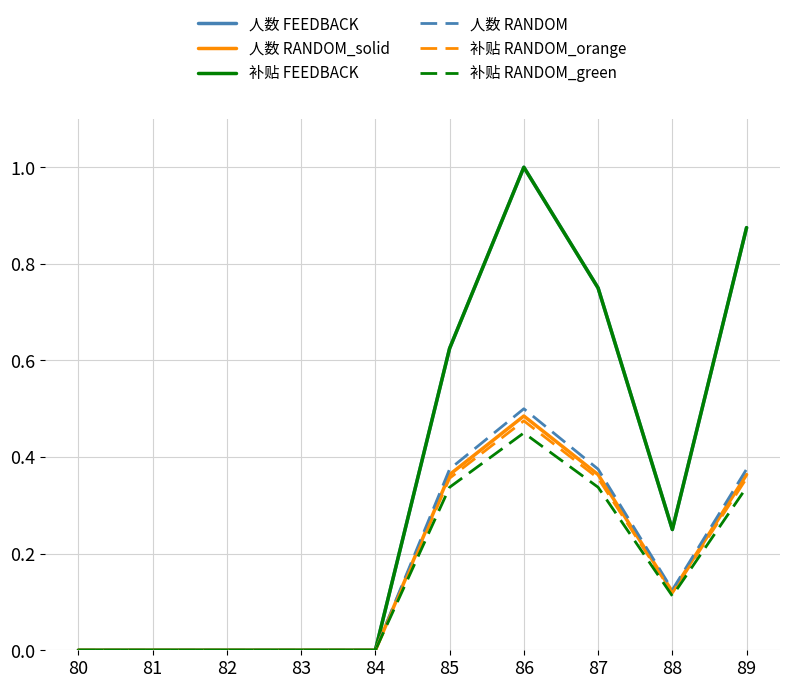

Which has a higher value, 81 or 82?

81